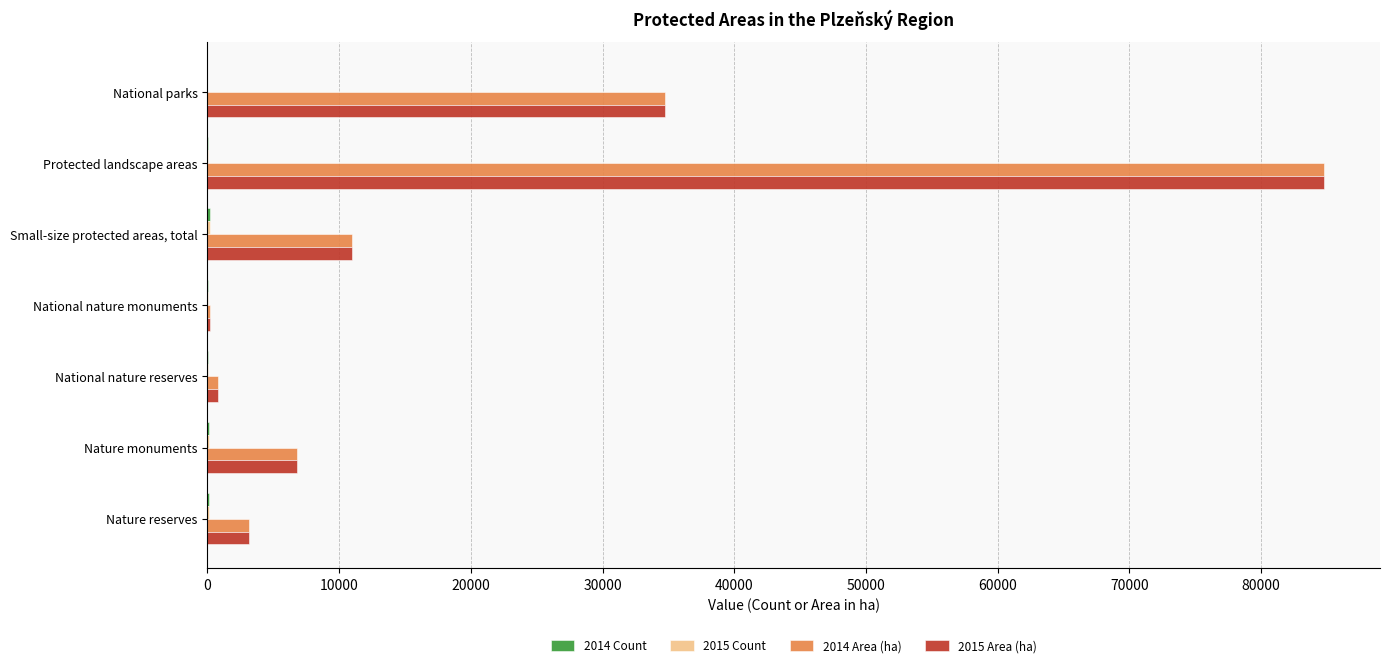

At which category is the sum across all series the highest?

Protected landscape areas